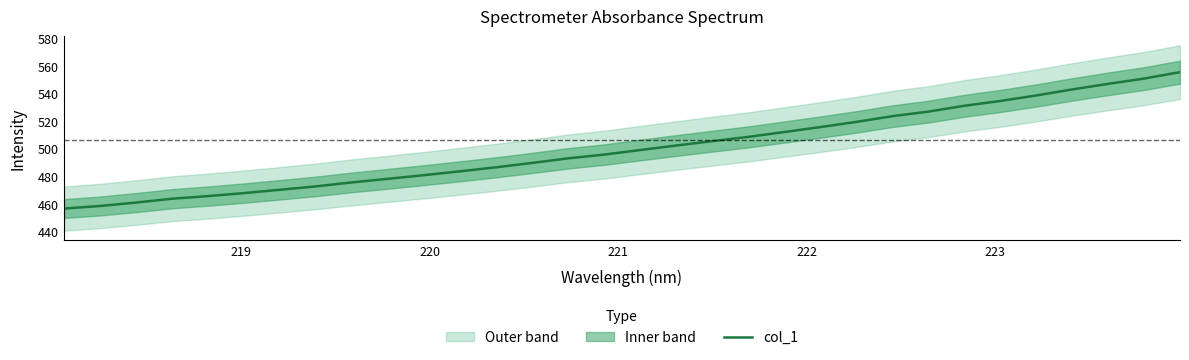

What is the lowest value of the col_1 series?

456.5